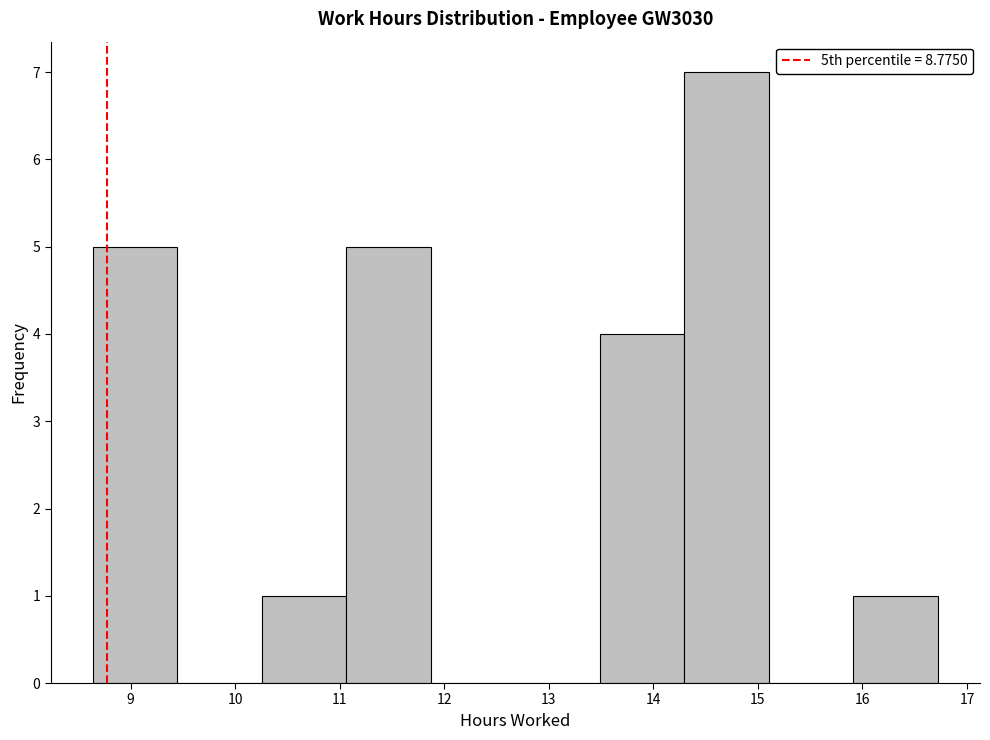

Reading left to right, list every bar in this chart as the range it spans on the x-axis followed by its height. Neither the bar edges nor the heights are printed on the chart, so give them approximately, as read against the axes.

8.6 to 9.4: 5
9.4 to 10.3: 0
10.3 to 11.1: 1
11.1 to 11.9: 5
11.9 to 12.7: 0
12.7 to 13.5: 0
13.5 to 14.3: 4
14.3 to 15.1: 7
15.1 to 15.9: 0
15.9 to 16.7: 1